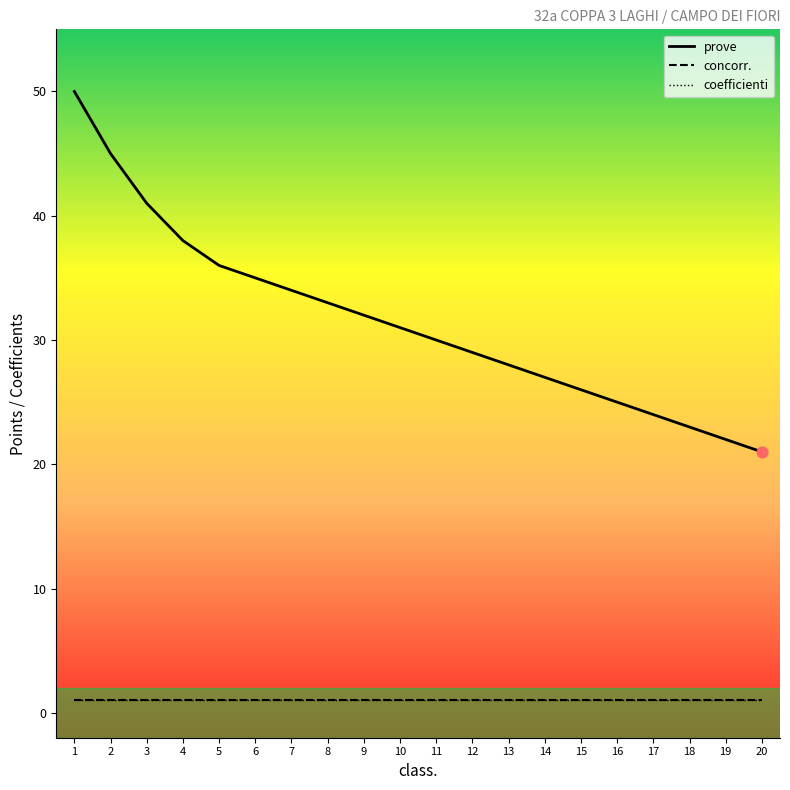

At how many categories does at least one series exceed 49?

1